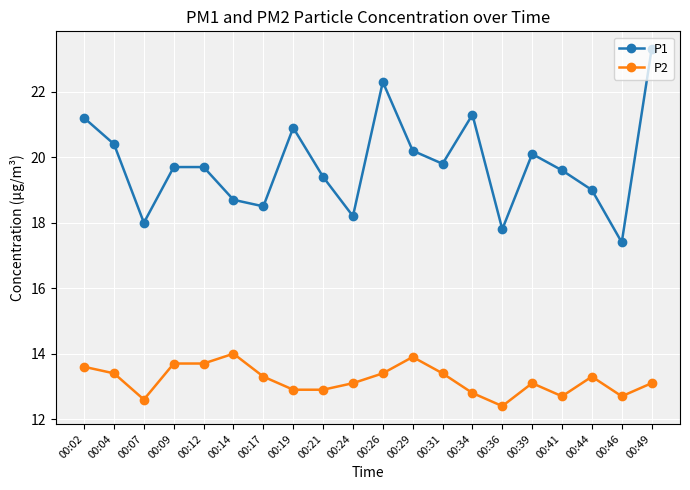

Which category has the lowest value in the P1 series?

00:46